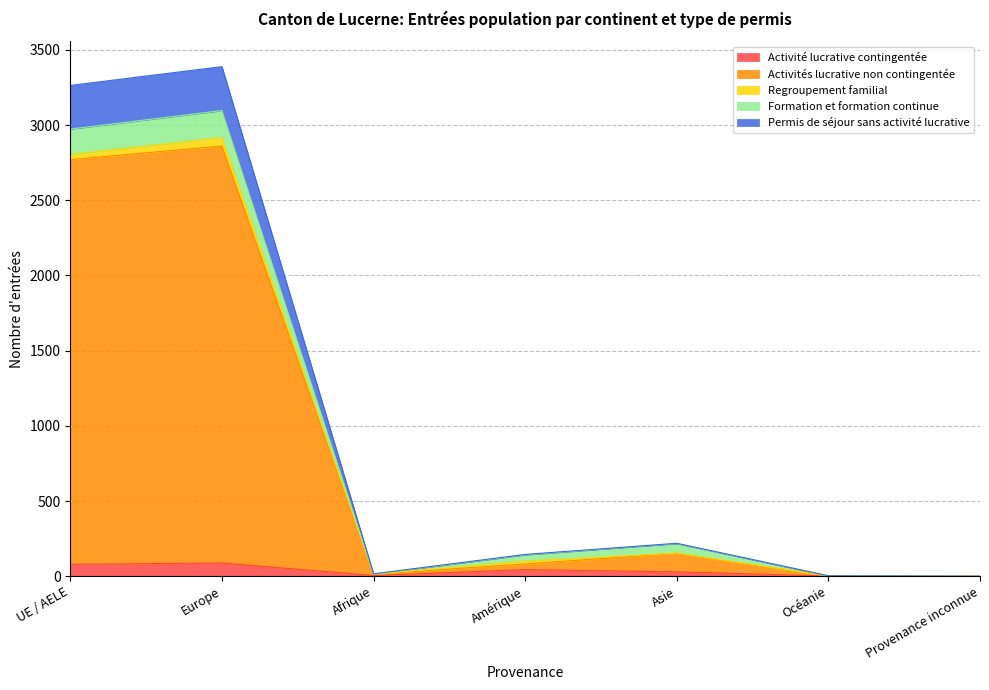

Does the chart have visible grid lines?

Yes